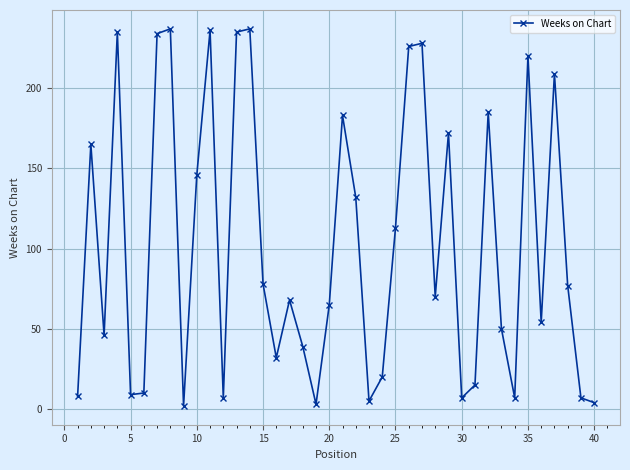

What is the difference between the maximum and minimum values?

235